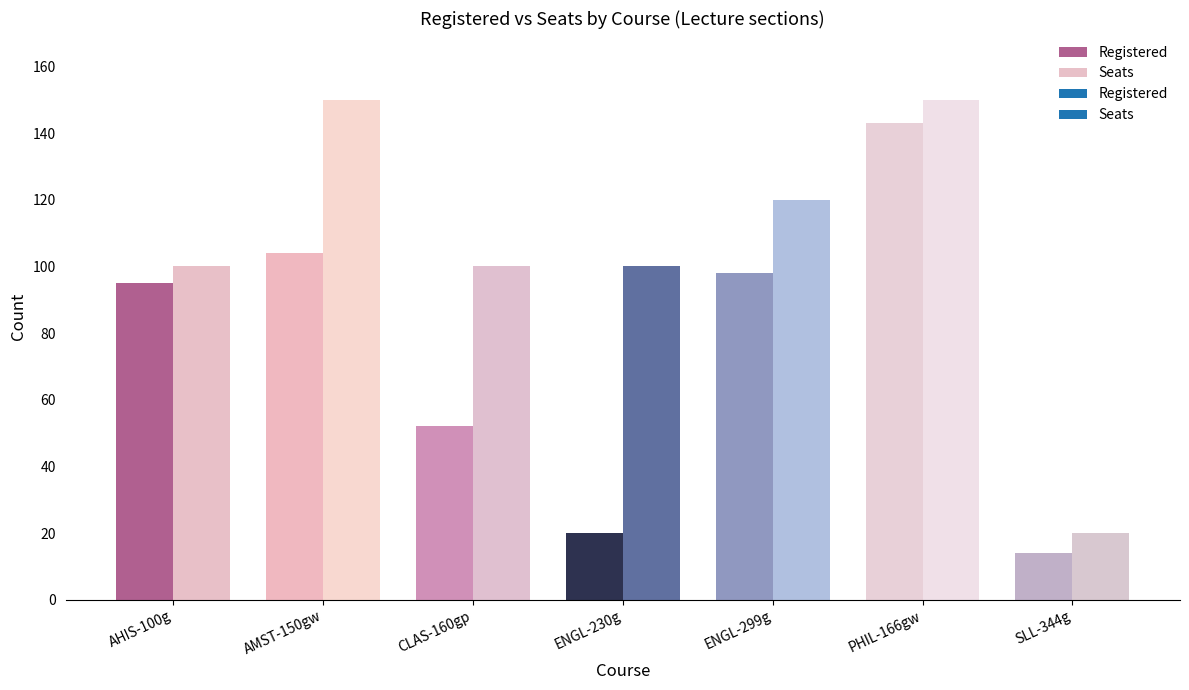

What value does the Registered series have at ENGL-230g, to the nearest 10?

20